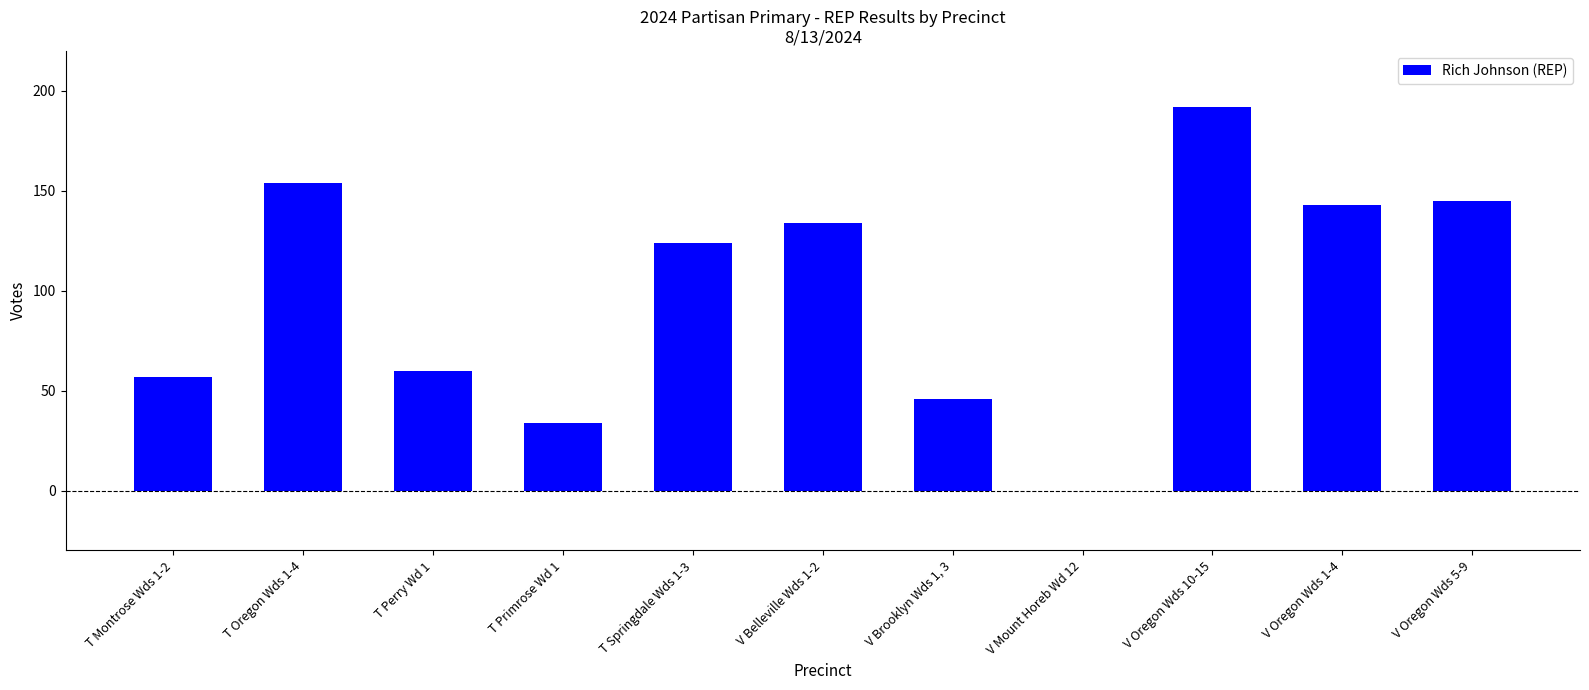

Is it true that the value at V Mount Horeb Wd 12 is 0?

True